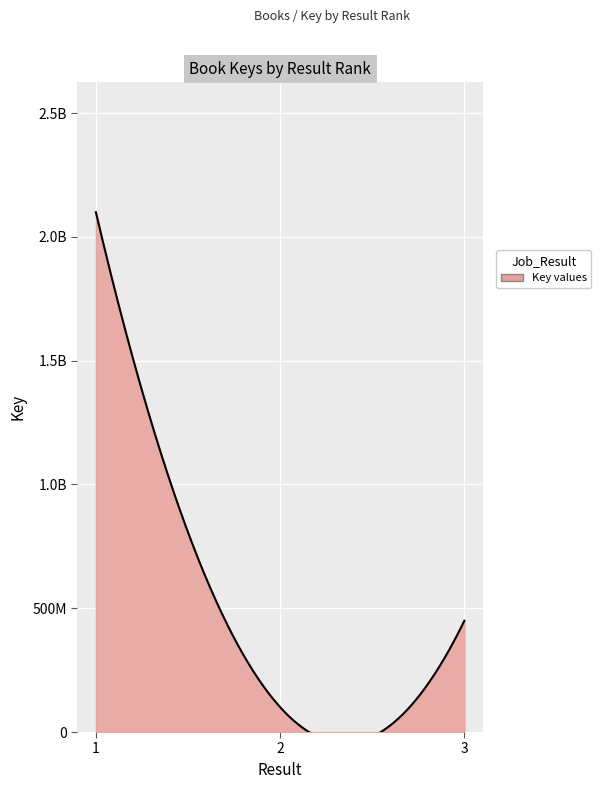

What is the sum of the values at 3 and 1?

2548836663